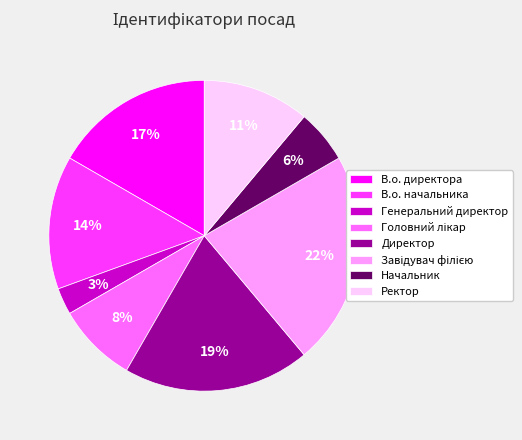

To the nearest percent, what is the average slice percentage?

12%